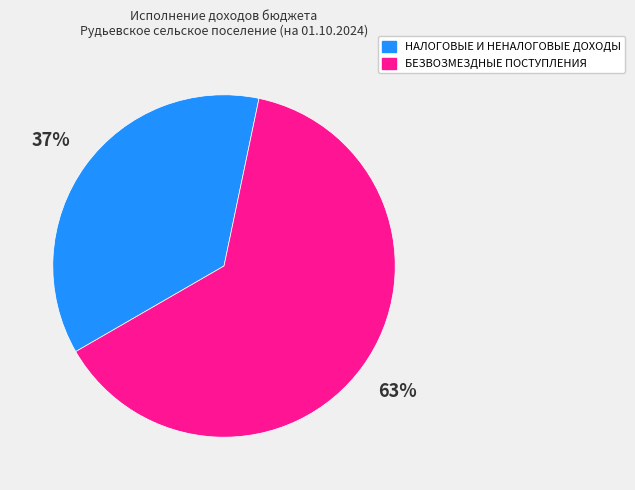

To the nearest percent, what is the combined percentage of БЕЗВОЗМЕЗДНЫЕ ПОСТУПЛЕНИЯ and НАЛОГОВЫЕ И НЕНАЛОГОВЫЕ ДОХОДЫ?

100%